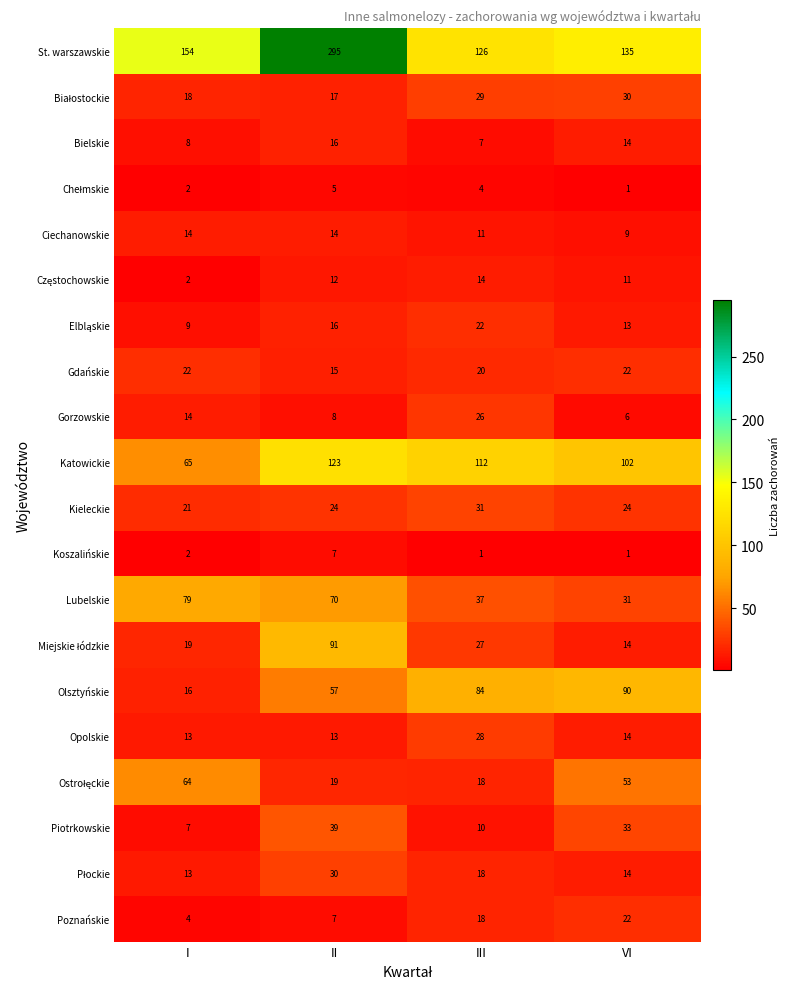

What is the difference between the Opolskie values at I and III?

15